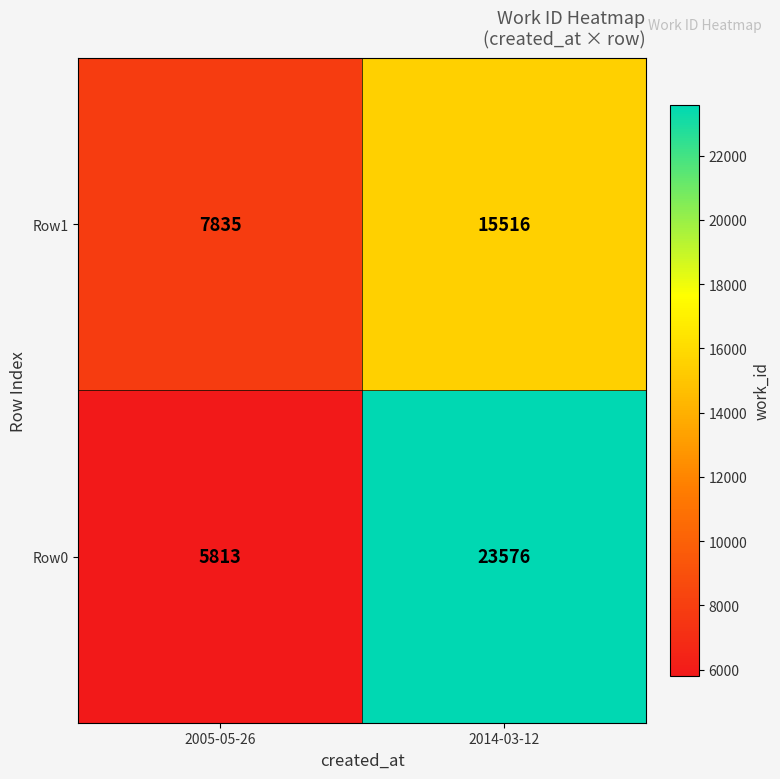

What is the difference between the Row1 values at 2014-03-12 and 2005-05-26?

7681